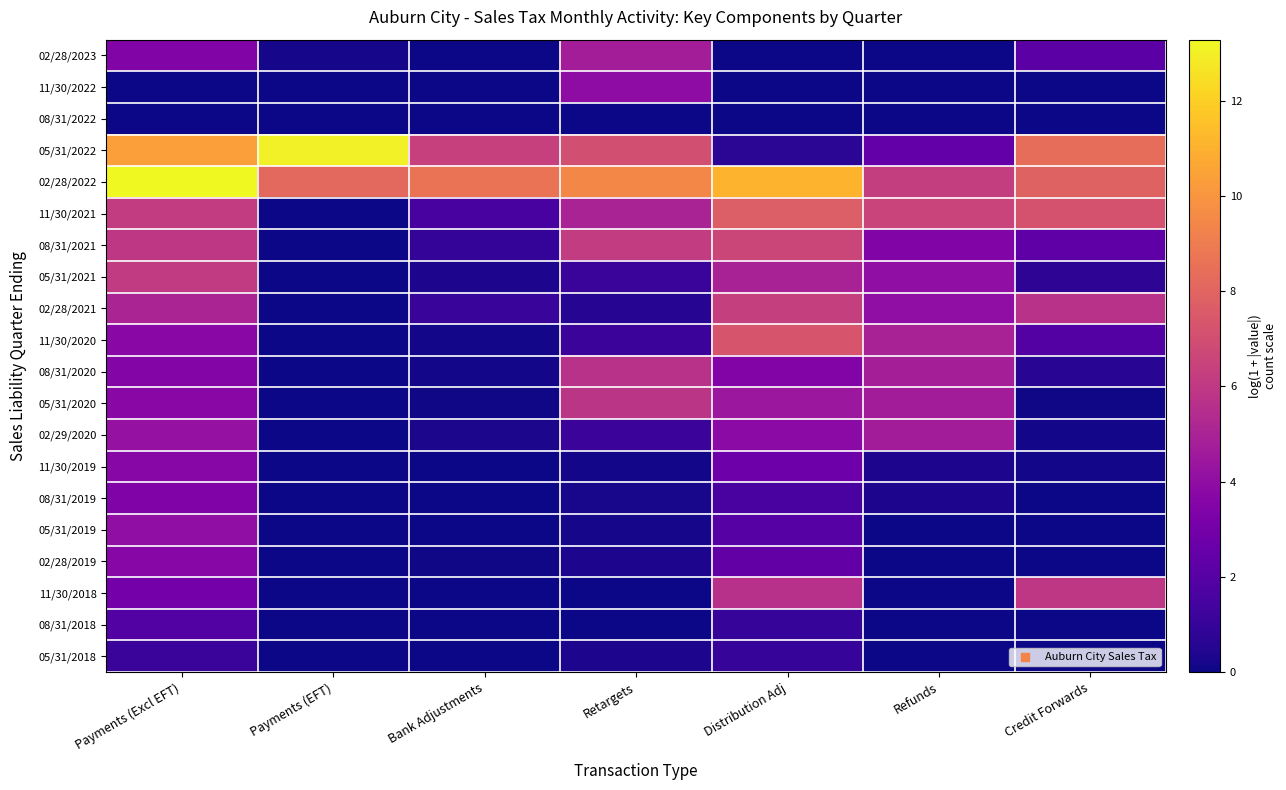

Rank the series by their maximum value, from highest to lowest.

02/28/2022, 05/31/2022, 11/30/2021, 11/30/2020, 08/31/2021, 02/28/2021, 05/31/2021, 11/30/2018, 05/31/2020, 08/31/2020, 02/28/2023, 02/29/2020, 05/31/2019, 11/30/2022, 02/28/2019, 11/30/2019, 08/31/2019, 08/31/2018, 05/31/2018, 08/31/2022